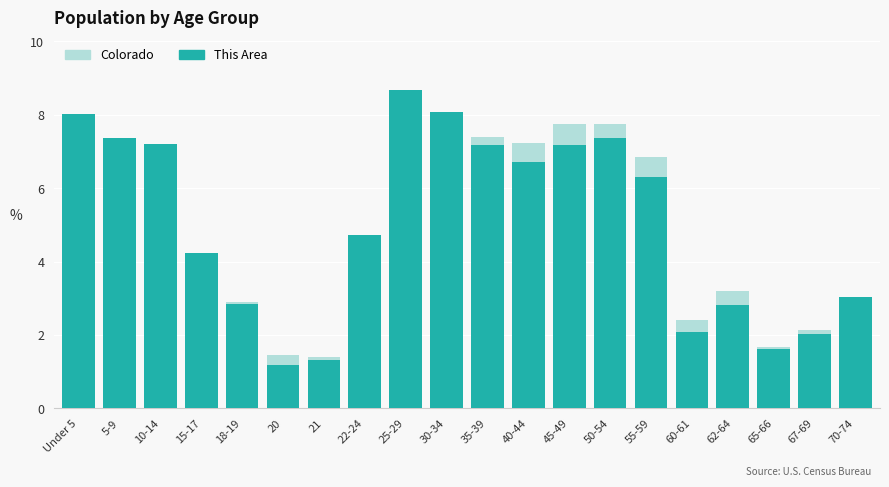

Rank the series at 50-54 from lowest to highest value.

This Area, Colorado